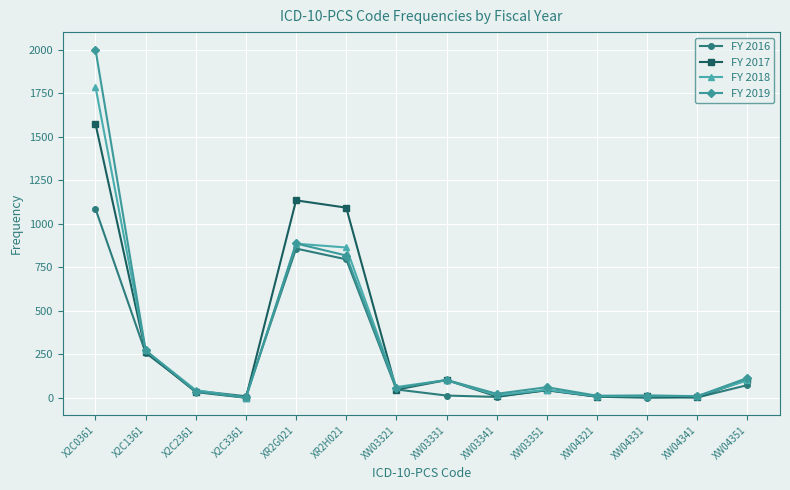

At how many categories does at least one series exceed 922?

3